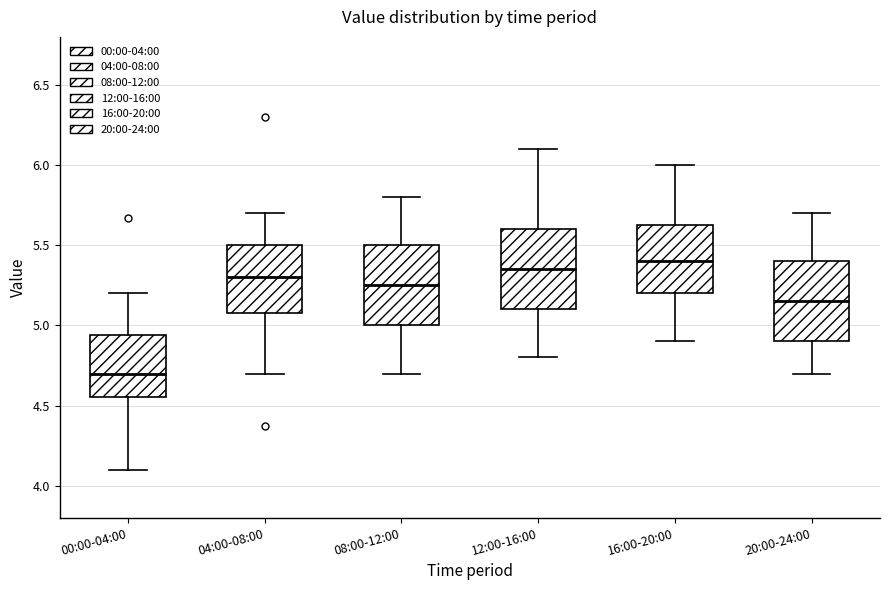

Reading left to right, transcribe this box plot: for each box, give where its median line is, the range the box spans, and where its two whiskers end, as read against the y-axis. The values are not printed on the chart, so give them approximately, as read against the axis.

00:00-04:00: median 4.70, box 4.55 to 4.95, whiskers 4.10 to 5.20
04:00-08:00: median 5.30, box 5.10 to 5.50, whiskers 4.70 to 5.70
08:00-12:00: median 5.25, box 5.00 to 5.50, whiskers 4.70 to 5.80
12:00-16:00: median 5.35, box 5.10 to 5.60, whiskers 4.80 to 6.10
16:00-20:00: median 5.40, box 5.20 to 5.65, whiskers 4.90 to 6.00
20:00-24:00: median 5.15, box 4.90 to 5.40, whiskers 4.70 to 5.70